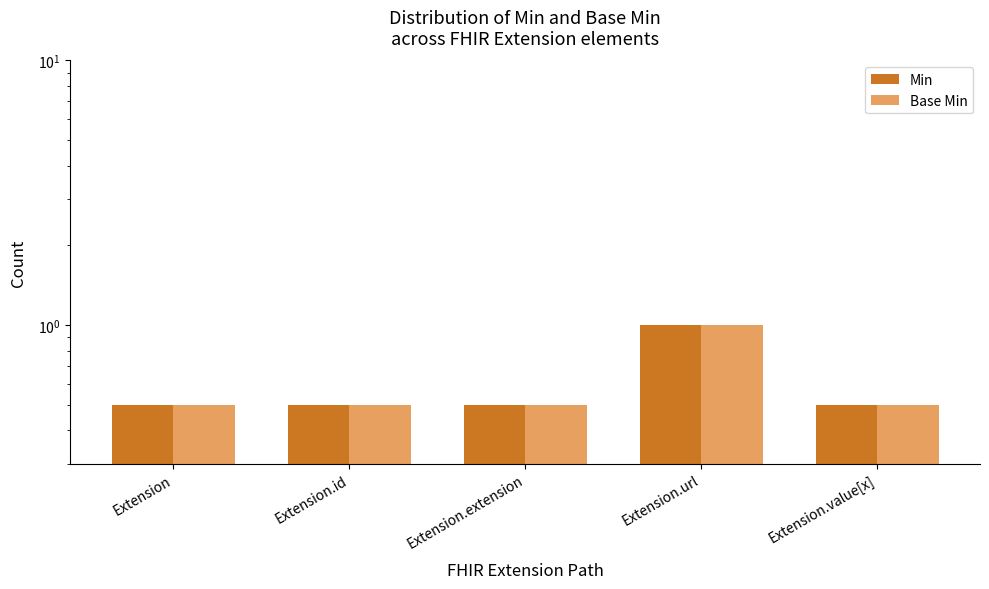

Reading right to left, what are all the values shown in this chart?

Min: 0.5	1.0	0.5	0.5	0.5
Base Min: 0.5	1.0	0.5	0.5	0.5